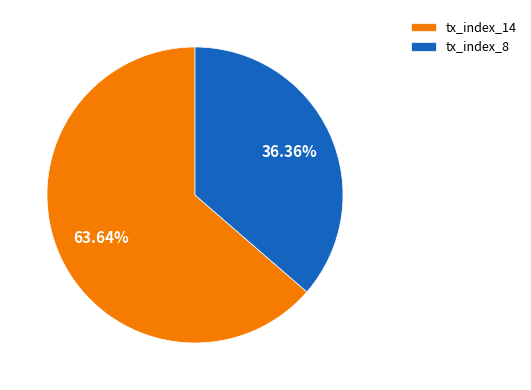

What percentage is the tx_index_8 slice, to the nearest percent?

36%